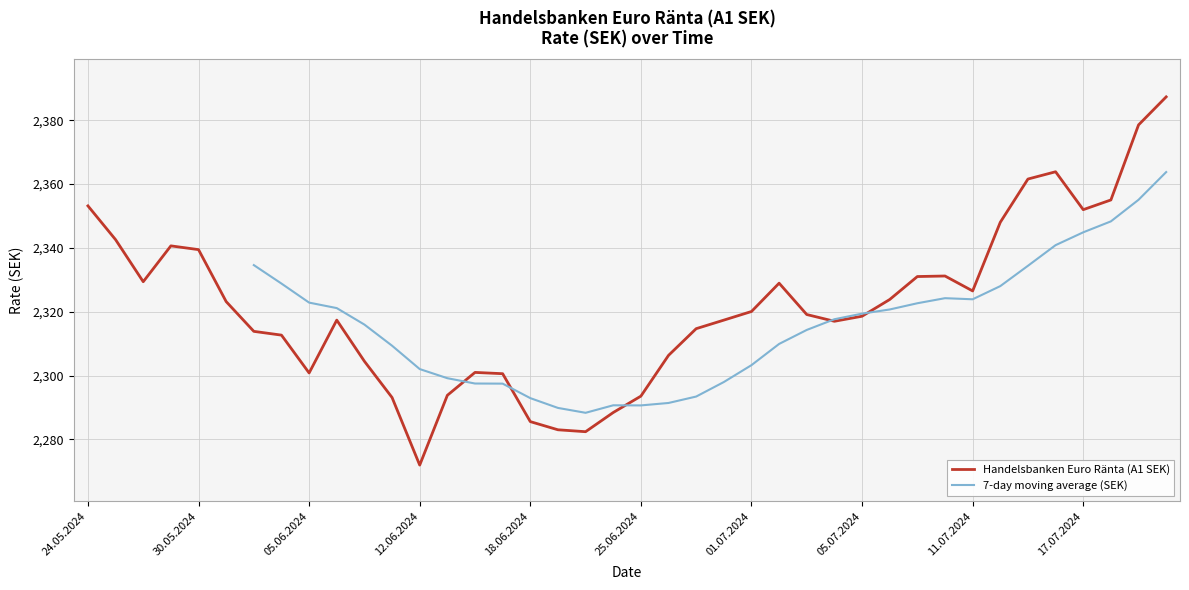

What is the highest value of the Handelsbanken Euro Ränta (A1 SEK) series?

2387.3